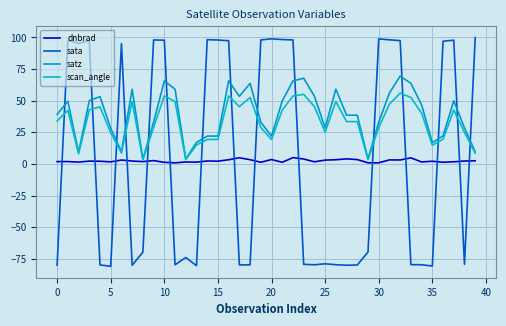

What are all the series names shown in the legend?

dnbrad, sata, satz, scan_angle